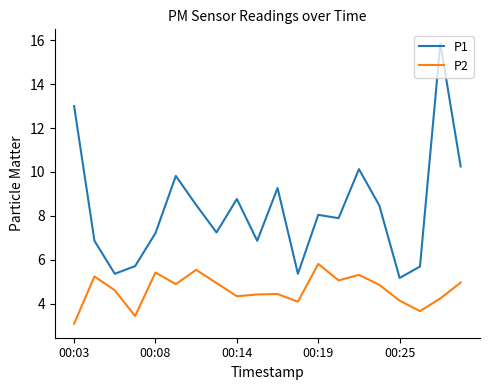

True or false: P1 and P2 cross at least once.

False